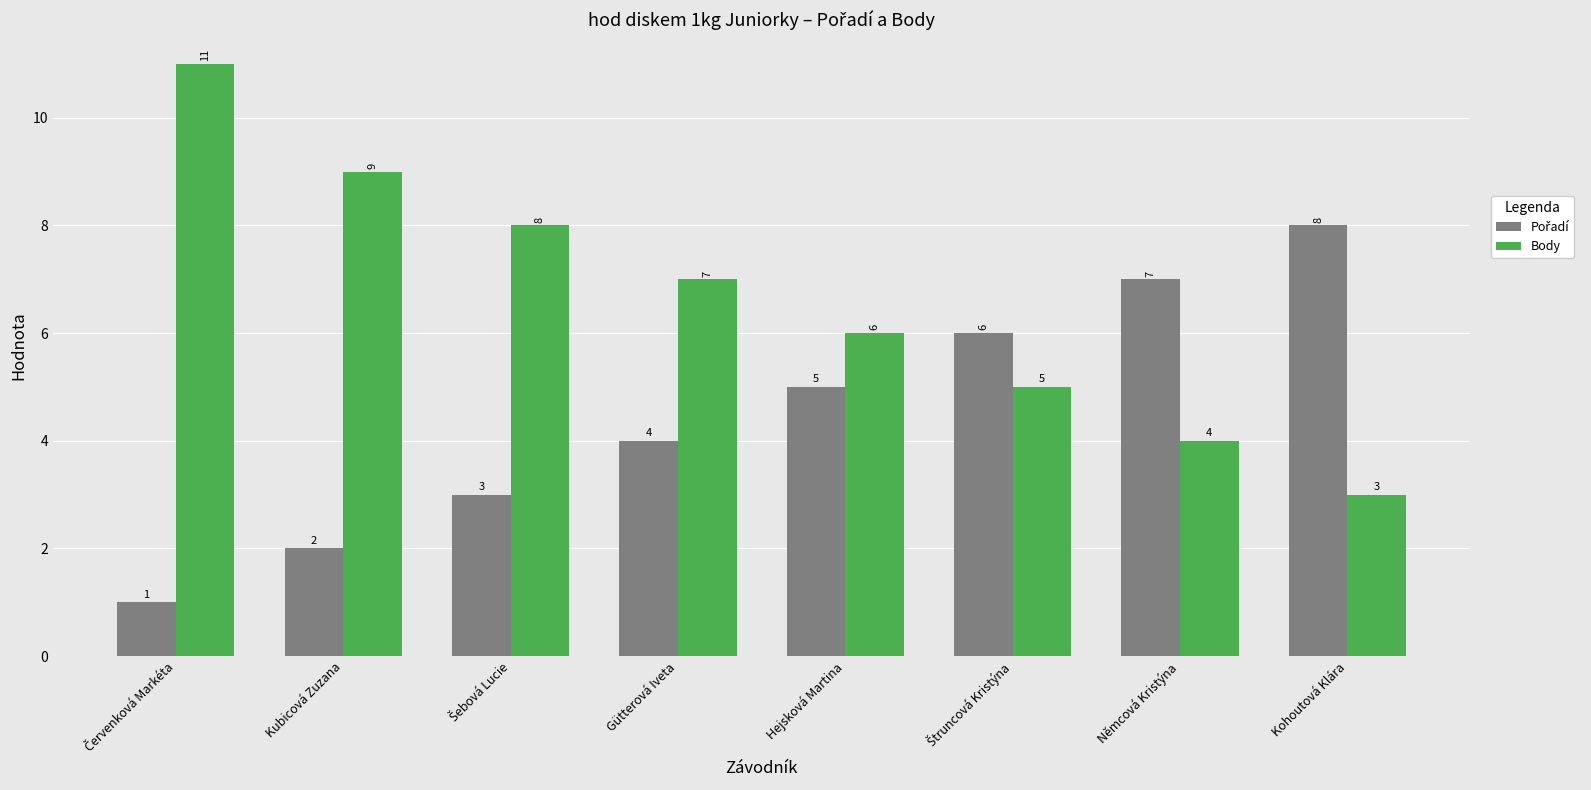

Which series has the largest total across all categories?

Body